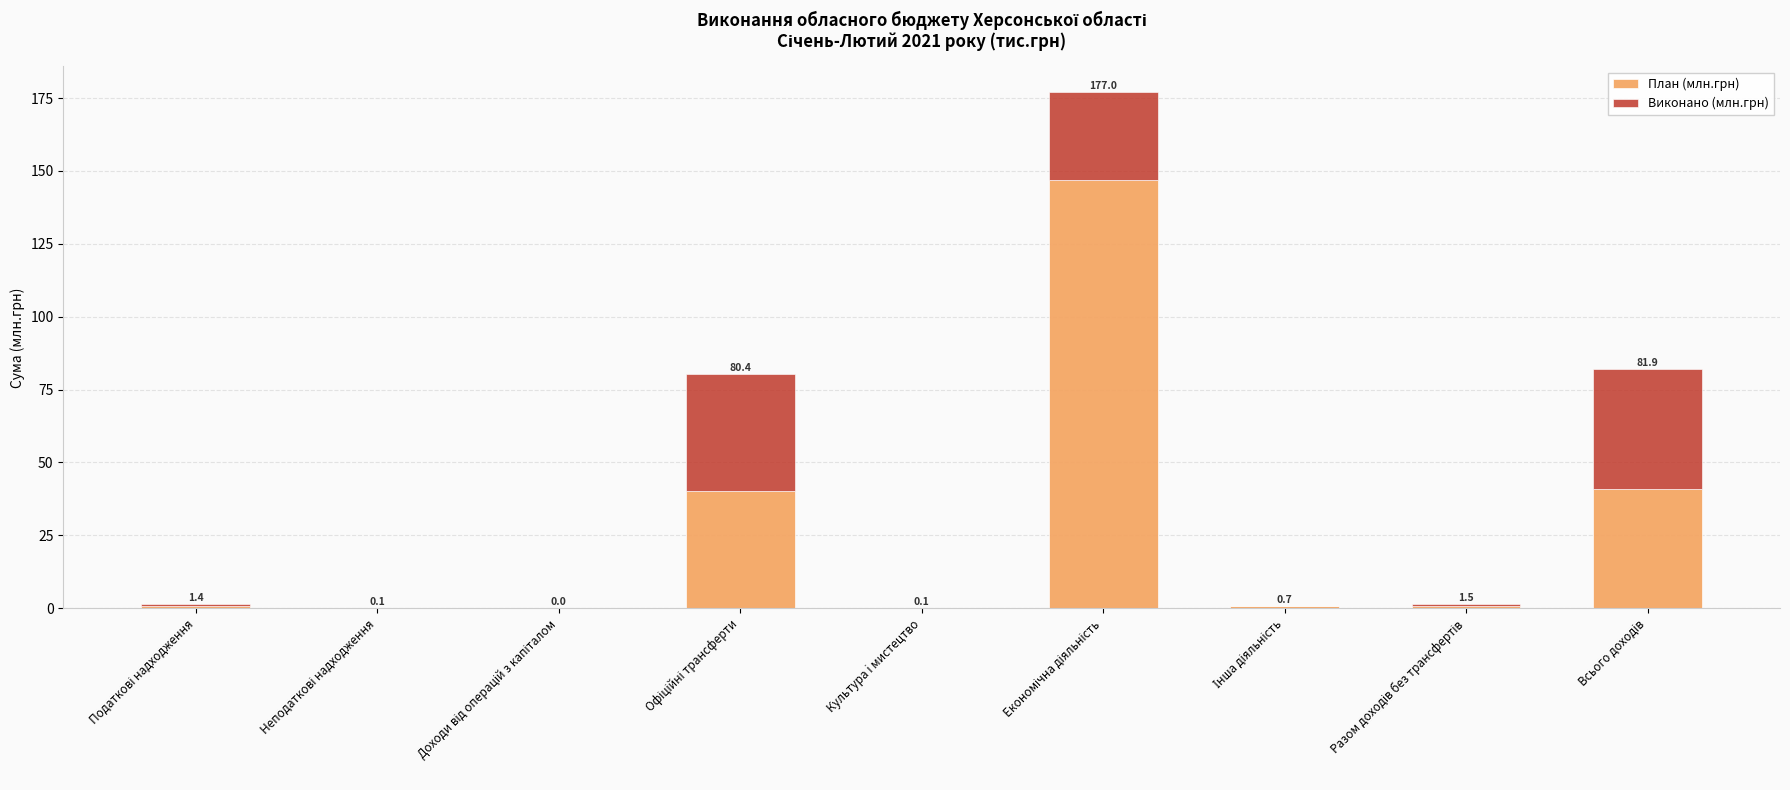

List the series in order of their overall mean, highest first.

План (млн.грн), Виконано (млн.грн)